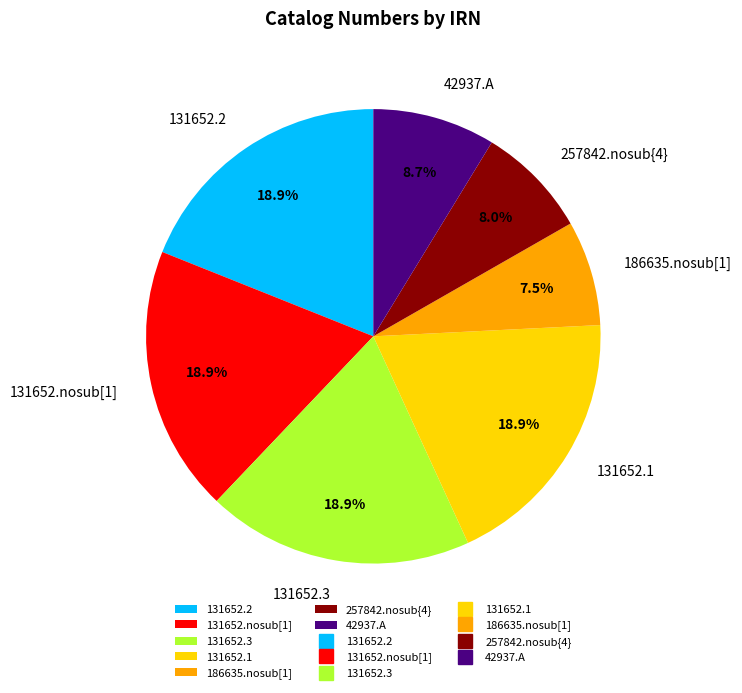

Approximately how many times larger is the value at 42937.A compared to 186635.nosub[1]?

1.2